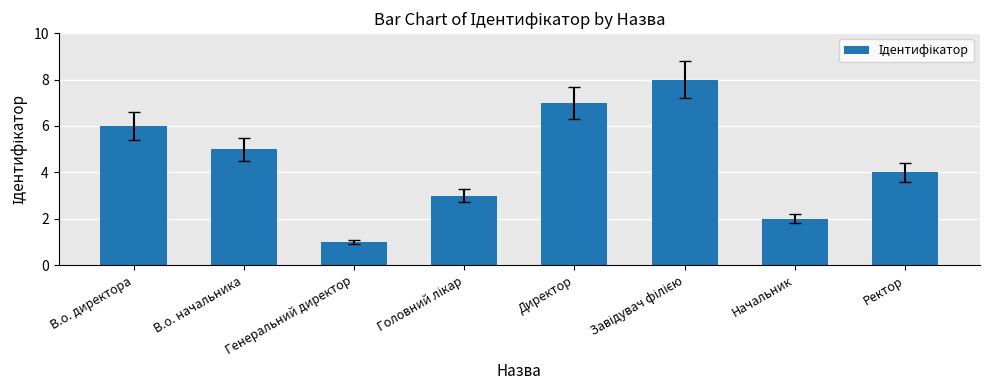

Where does the data first go above 5?

В.о. директора